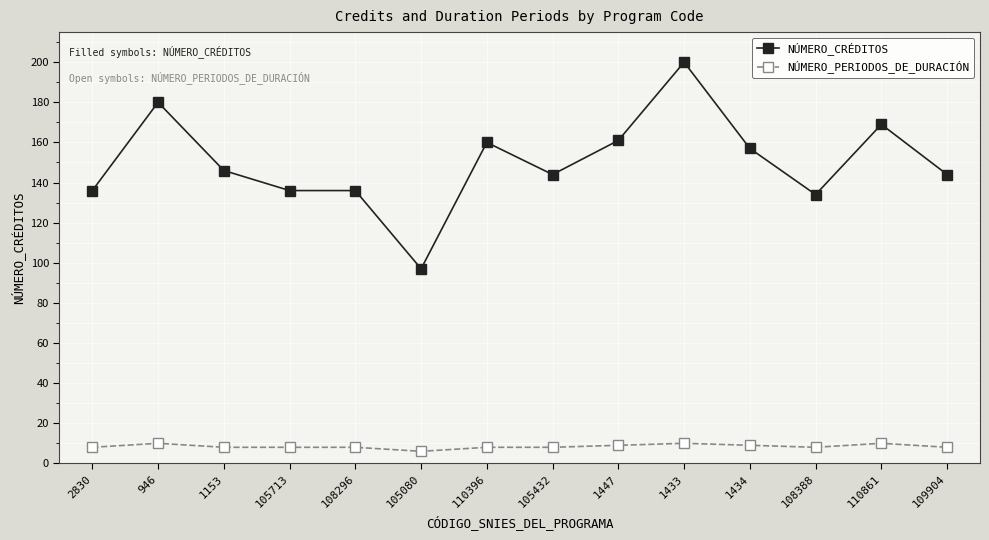

At how many categories does at least one series exceed 171?

2